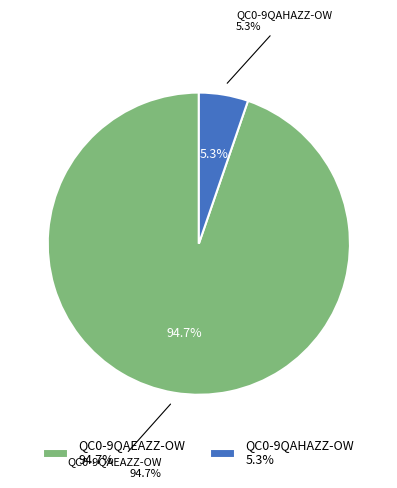

What is the largest slice in the pie chart?

QC0-9QAEAZZ-OW